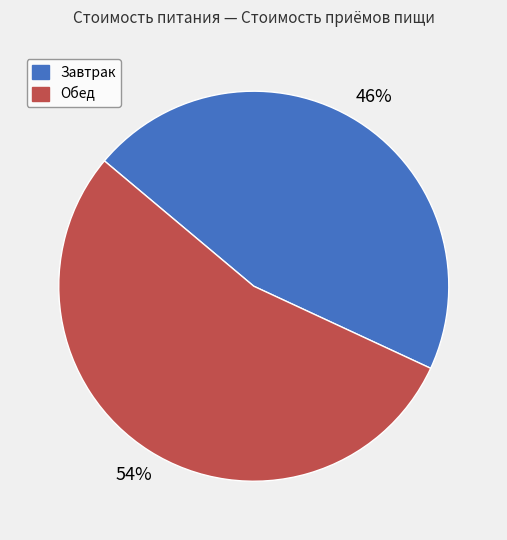

Between Обед and Завтрак, which is larger?

Обед